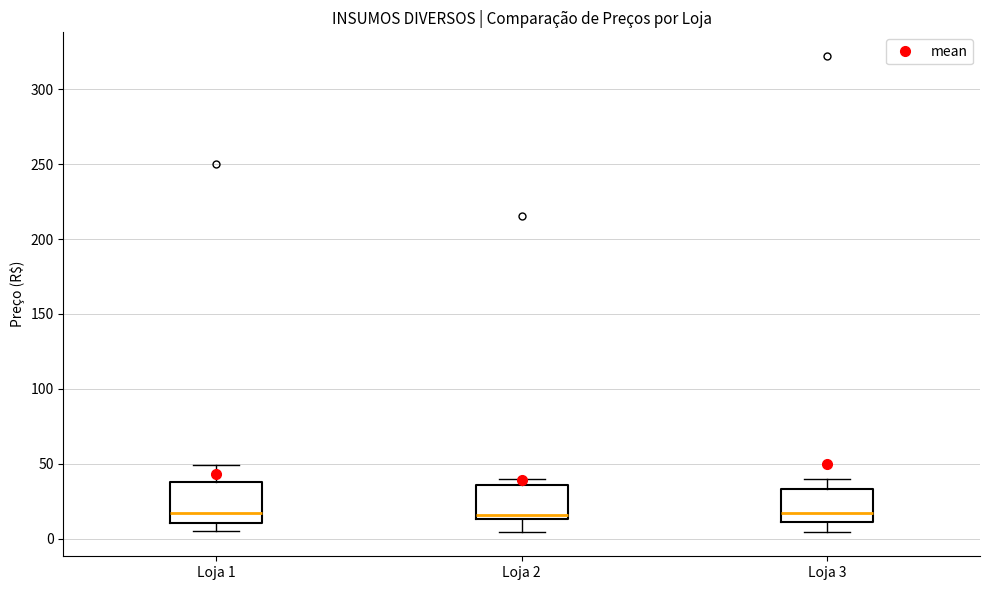

Where does the upper whisker of the box for Loja 3 end on the y-axis? The values are not printed on the chart, so give them approximately, as read against the axis.

40